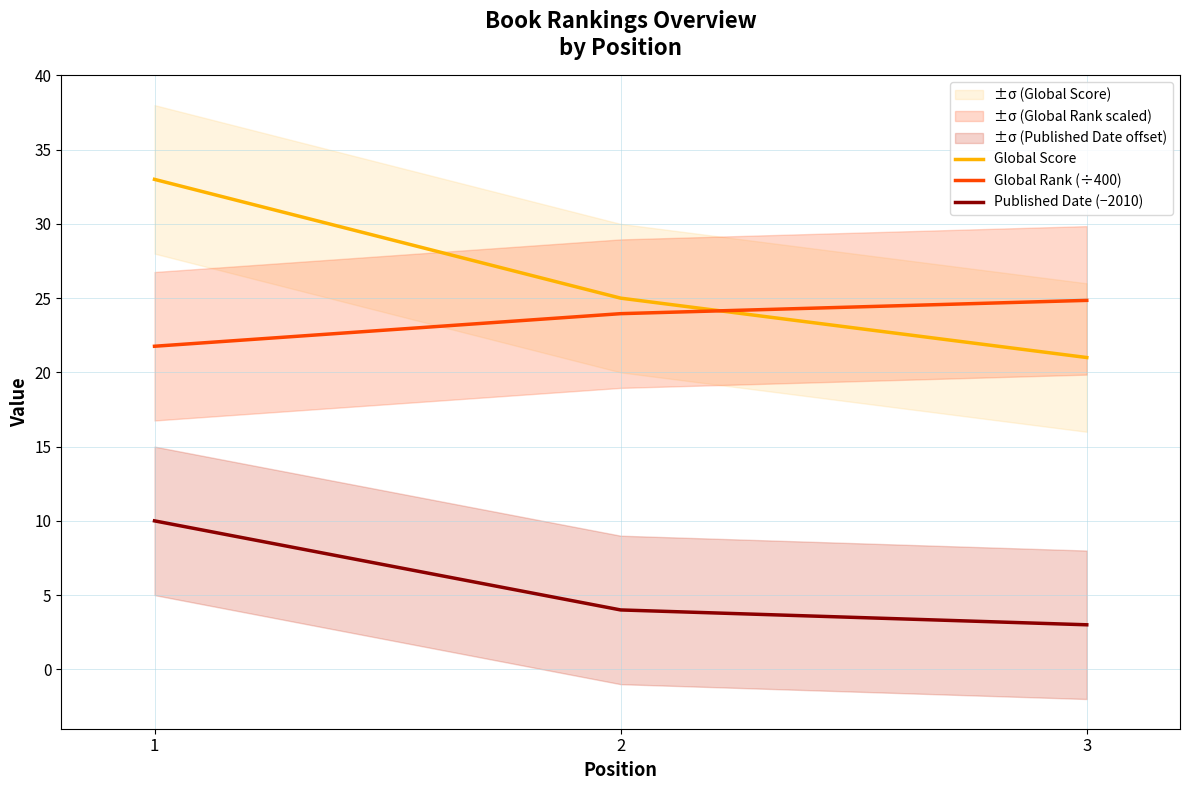

Reading right to left, what are all the values shown in this chart?

Global Score: 3=21.0	2=25.0	1=33.0
Global Rank (÷400): 3=24.9	2=24.0	1=21.8
Published Date (−2010): 3=3.0	2=4.0	1=10.0